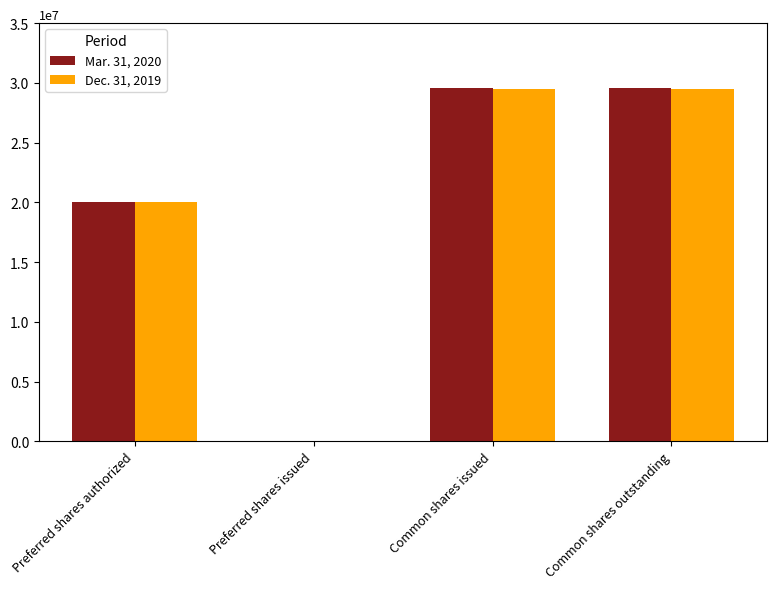

The value of Mar. 31, 2020 at Preferred shares issued is -9088093. True or false?

False